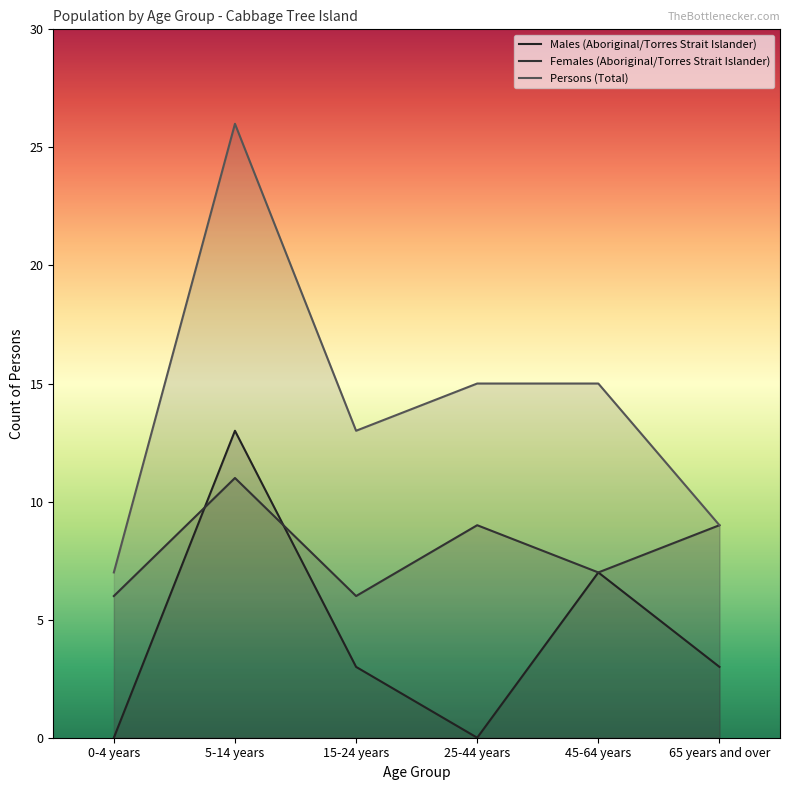

The Persons (Total) series shows 15 at 25-44 years. True or false?

True